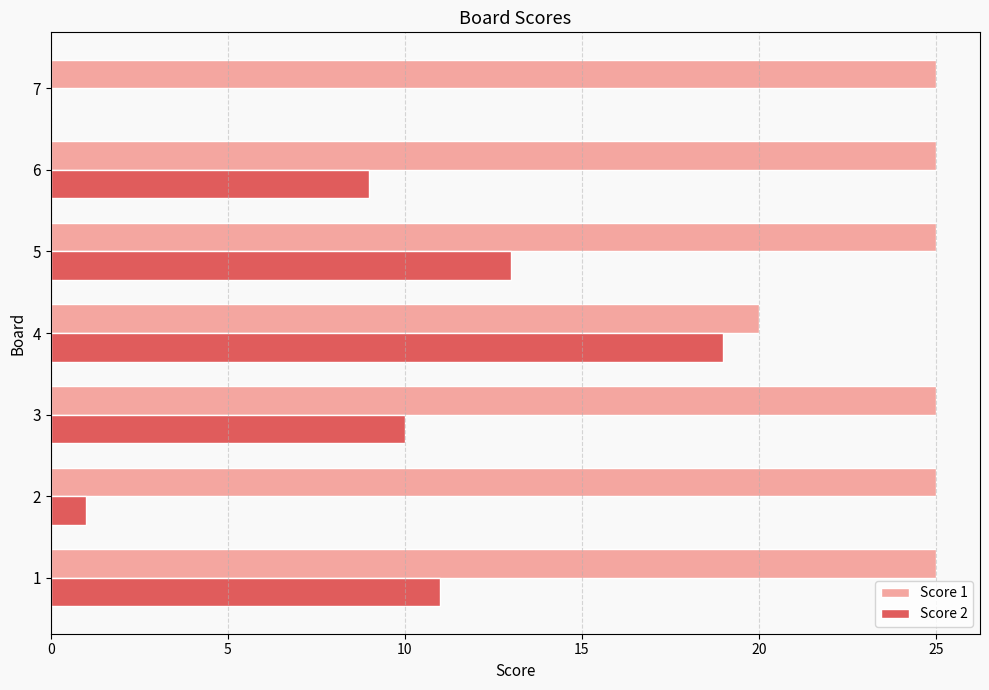

Which series changed the most between 2 and 5?

Score 2